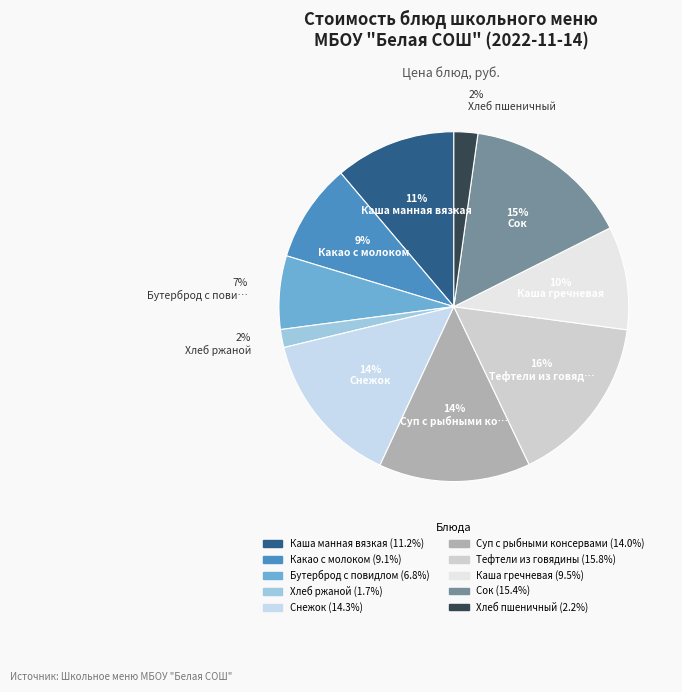

Combined, what portion of the pie is Снежок and Суп с рыбными консервами?

28.3%